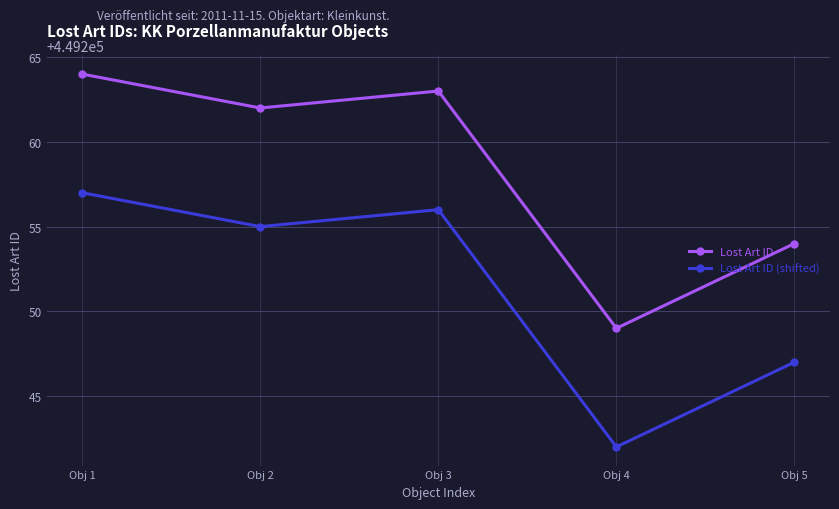

What is the maximum value for Lost Art ID?

449264